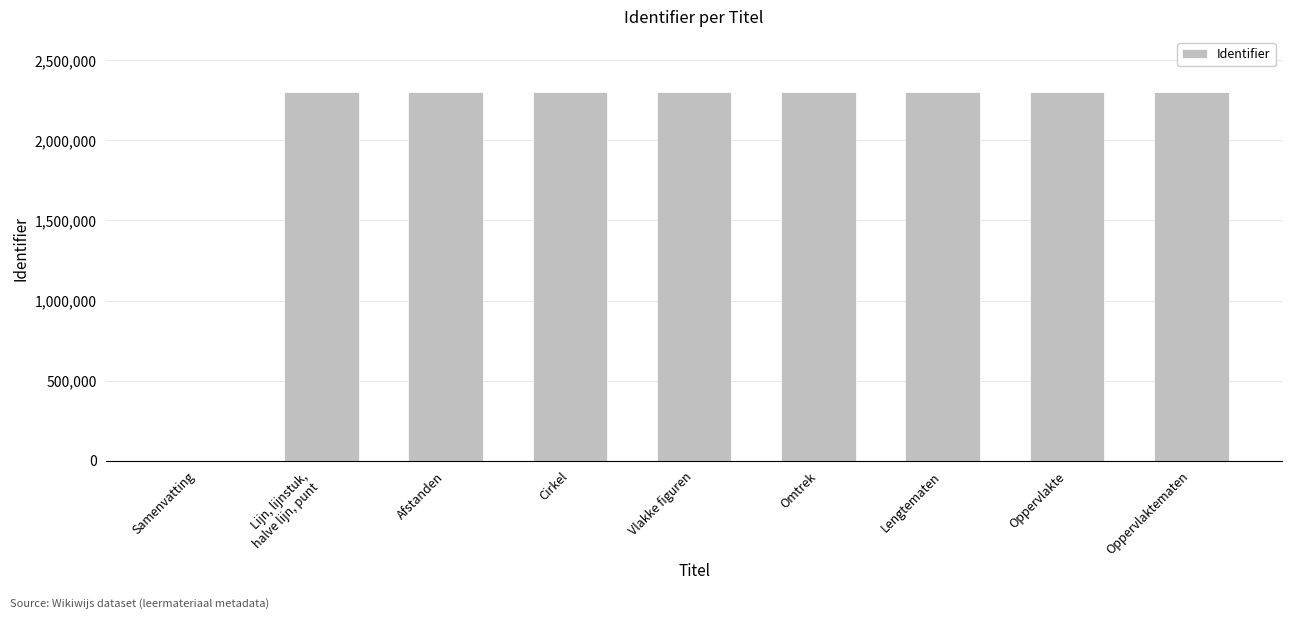

Does the chart contain stacked bars?

No